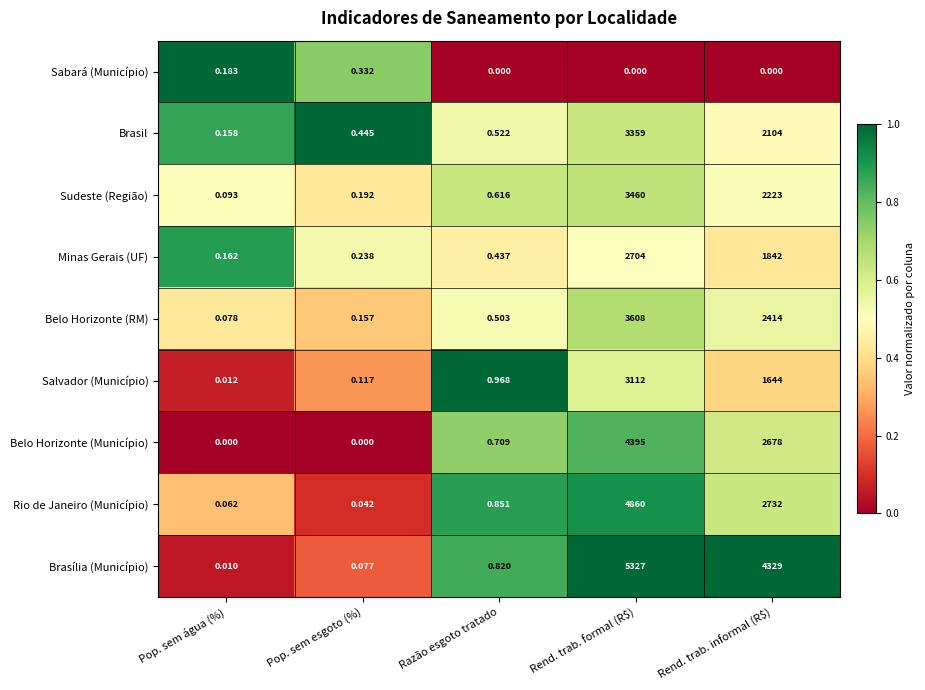

At which label does Rio de Janeiro (Município) reach its minimum?

Pop. sem esgoto (%)